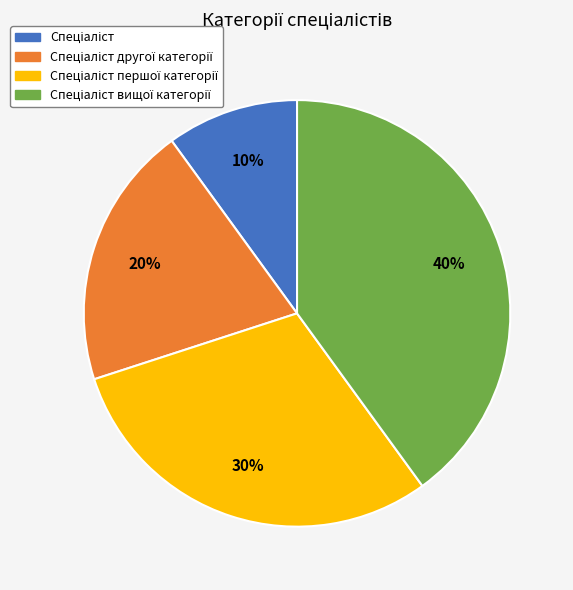

To the nearest percent, what is the difference between the largest and smallest slice percentages?

30%